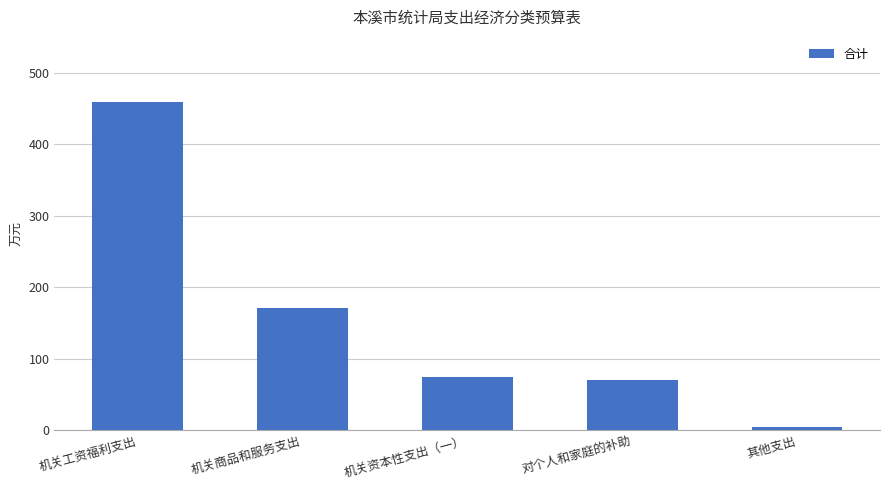

List the labels in order of value, smallest first.

其他支出, 对个人和家庭的补助, 机关资本性支出（一）, 机关商品和服务支出, 机关工资福利支出